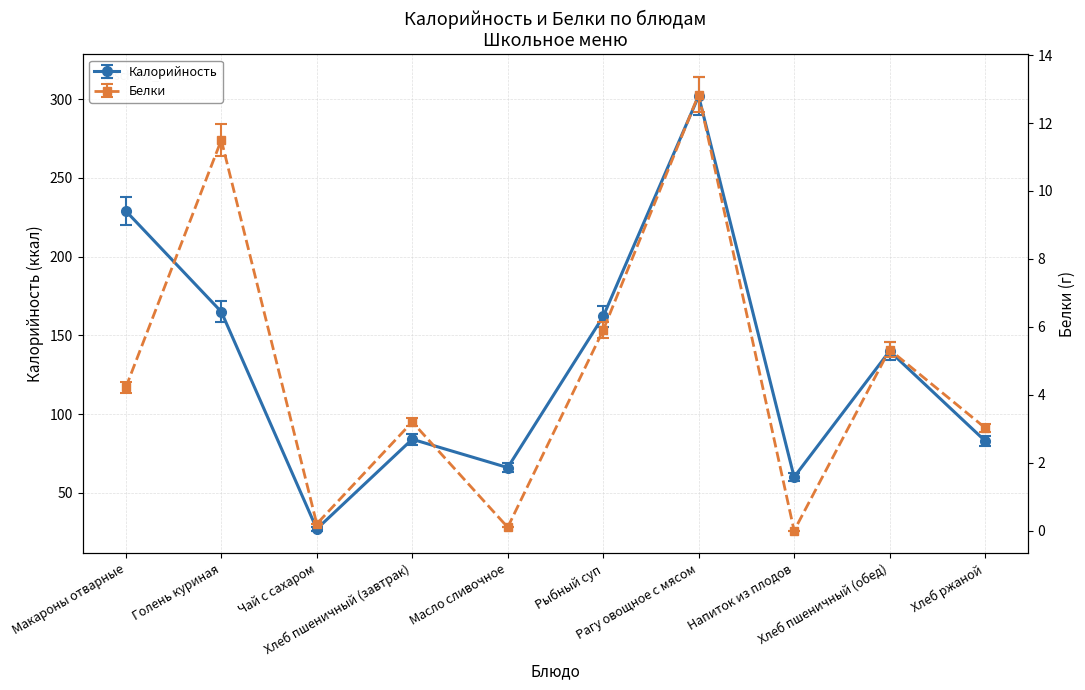

The value of Калорийность at Рагу овощное с мясом is 302.0. True or false?

True